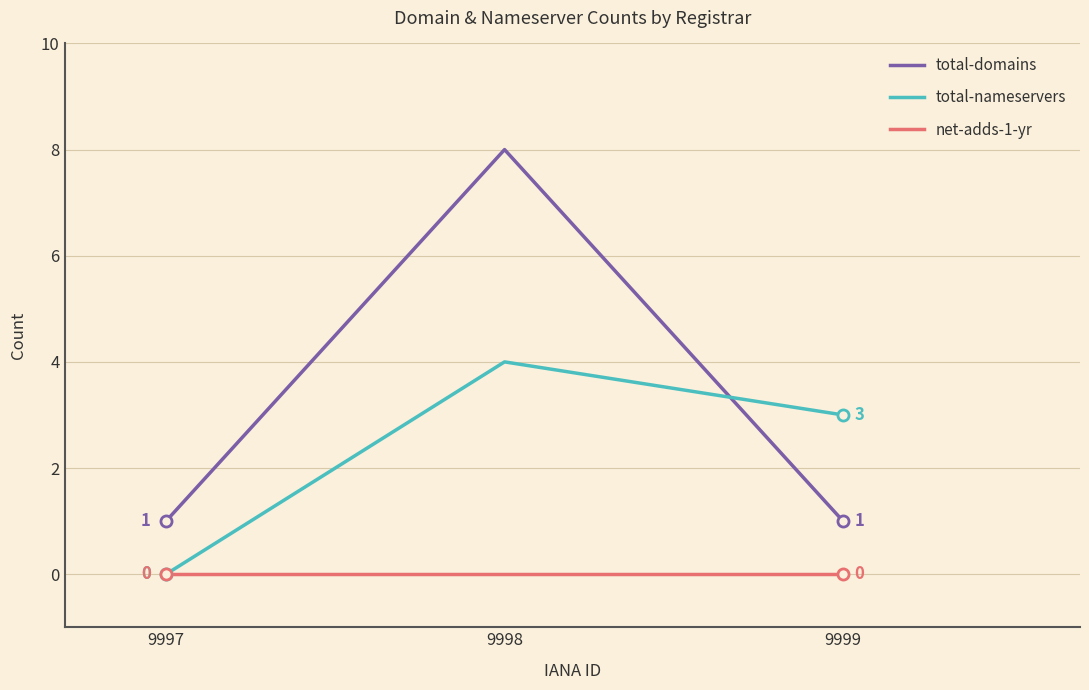

List the series in order of their overall mean, lowest first.

net-adds-1-yr, total-nameservers, total-domains